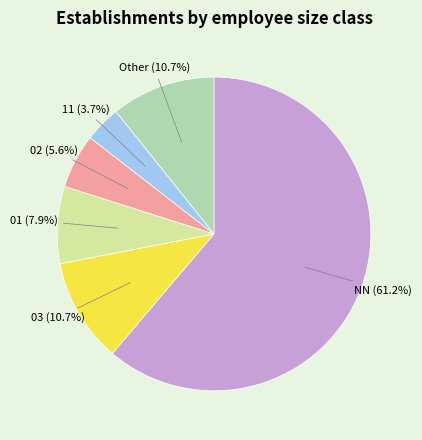

How many slices are in this pie chart?

6